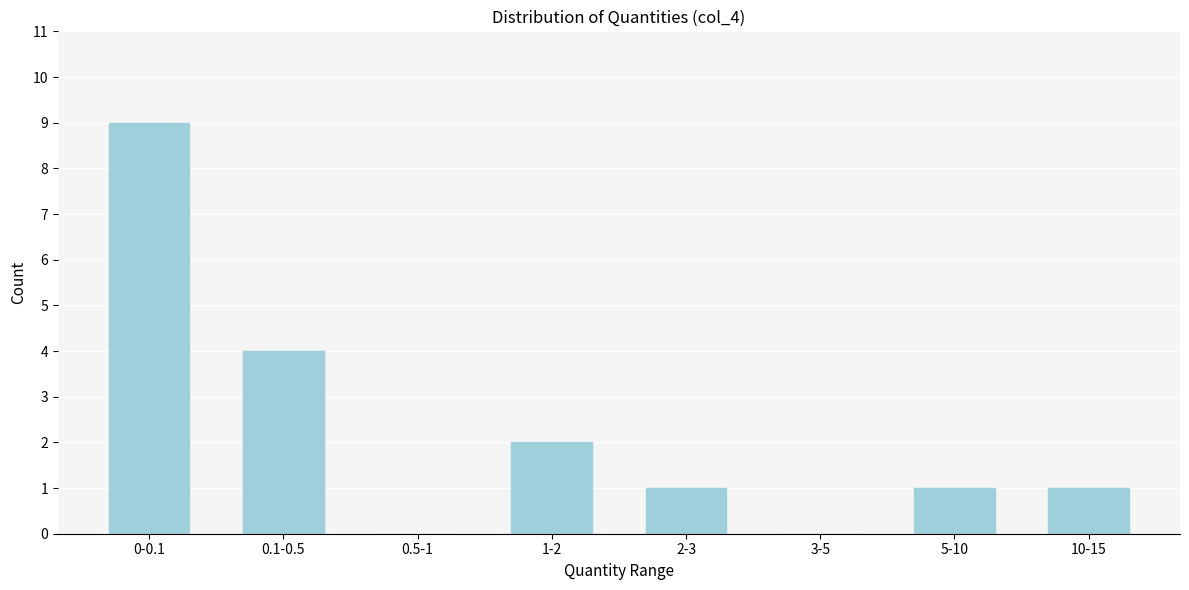

Reading left to right, extract all data points from this chart.

0-0.1=9	0.1-0.5=4	0.5-1=0	1-2=2	2-3=1	3-5=0	5-10=1	10-15=1